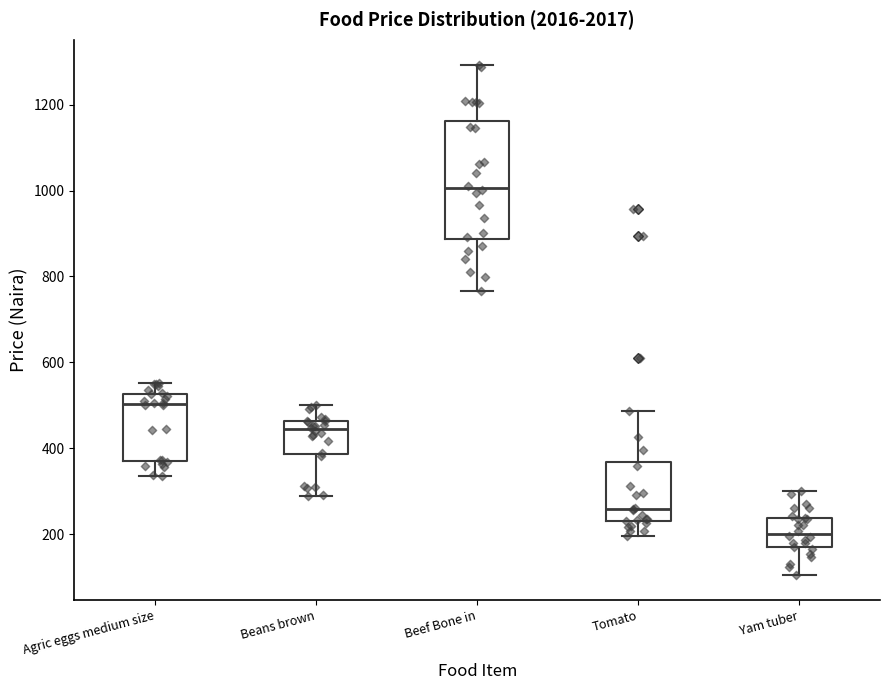

Which box's median line is the lowest?

Yam tuber